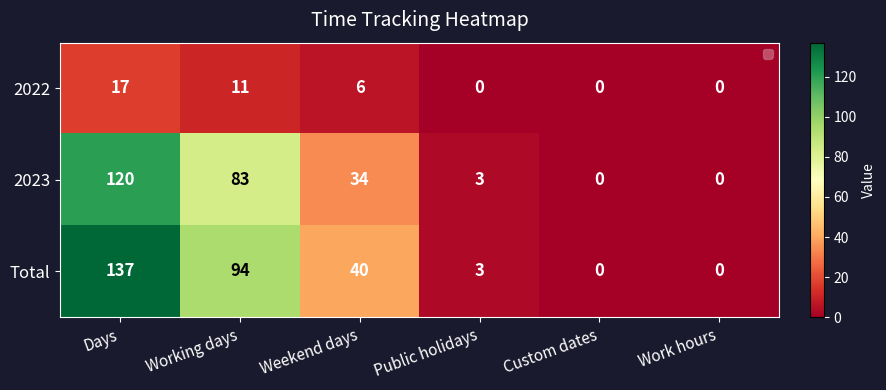

True or false: 2022 has a value of 11 at Public holidays.

False